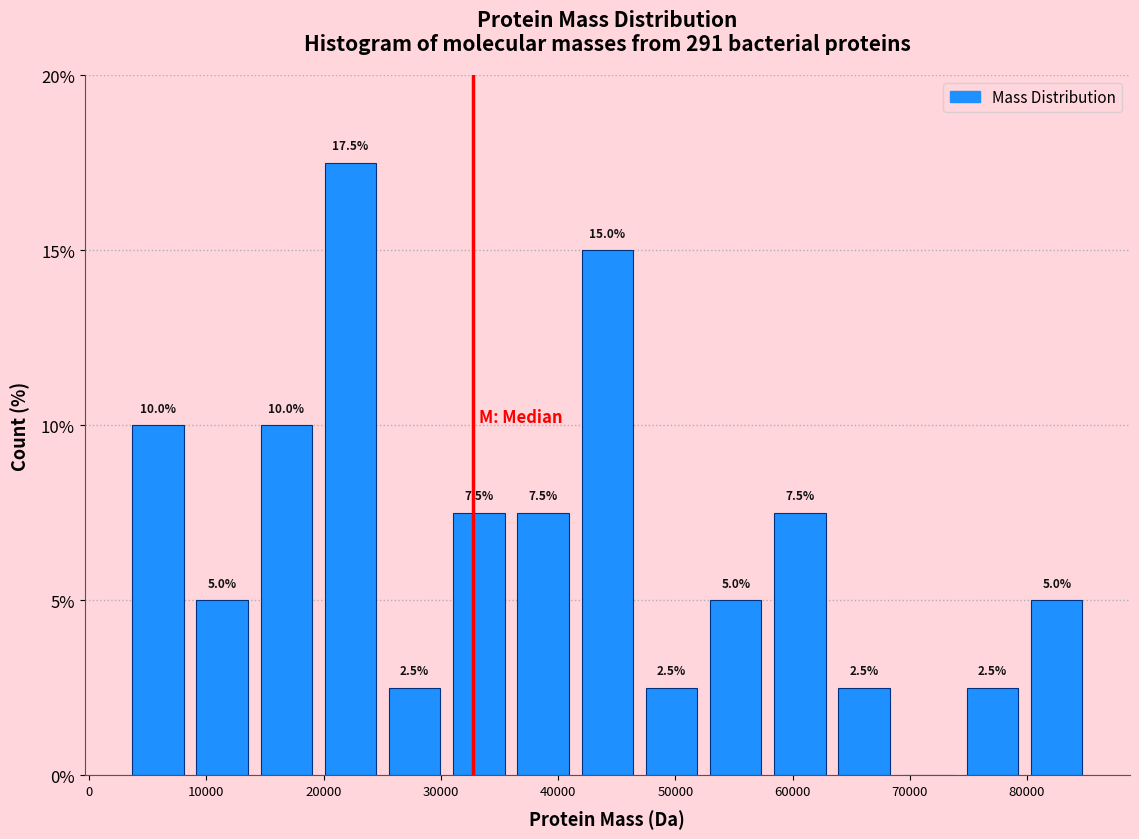

Over which range of the x-axis is the bar tallest?

20000 to 25000